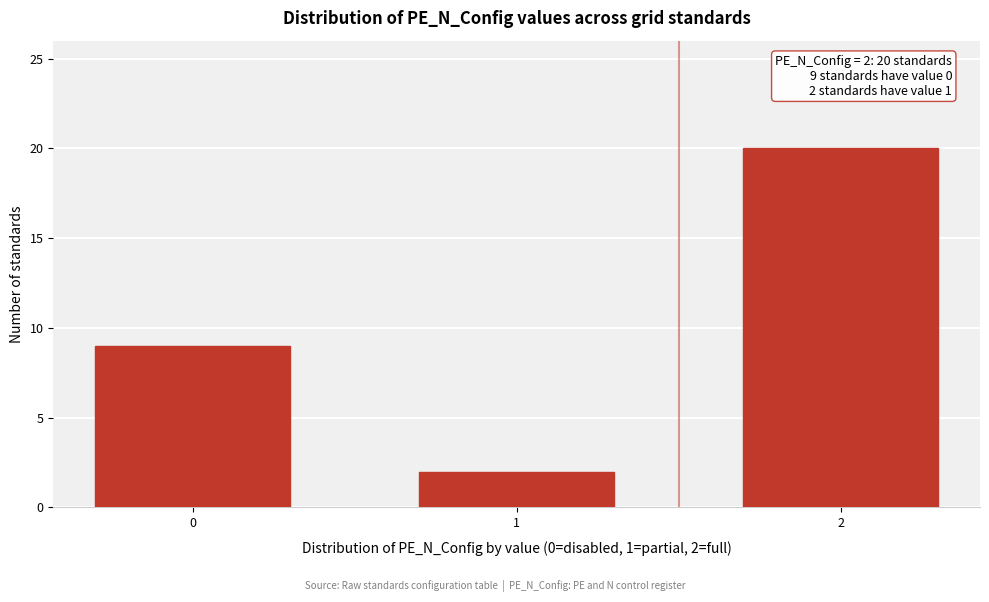

Reading right to left, transcribe all the data shown in this chart.

2=20	1=2	0=9